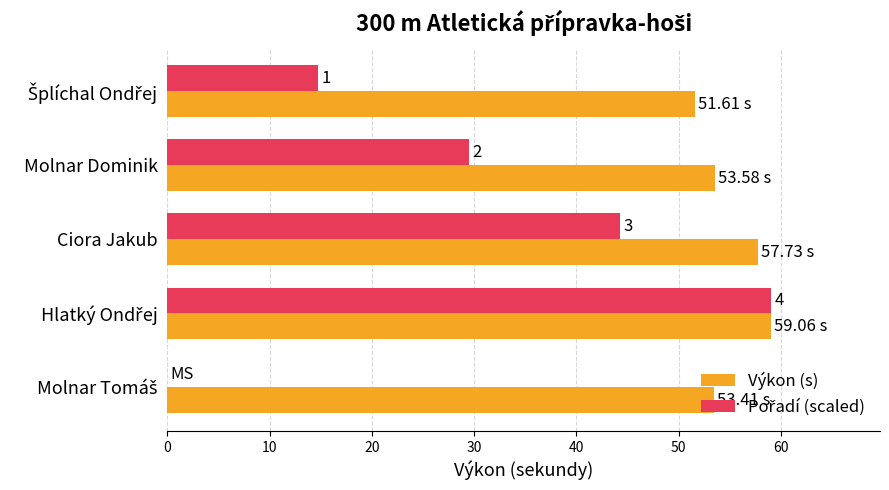

Which series has the largest total across all categories?

Výkon (s)